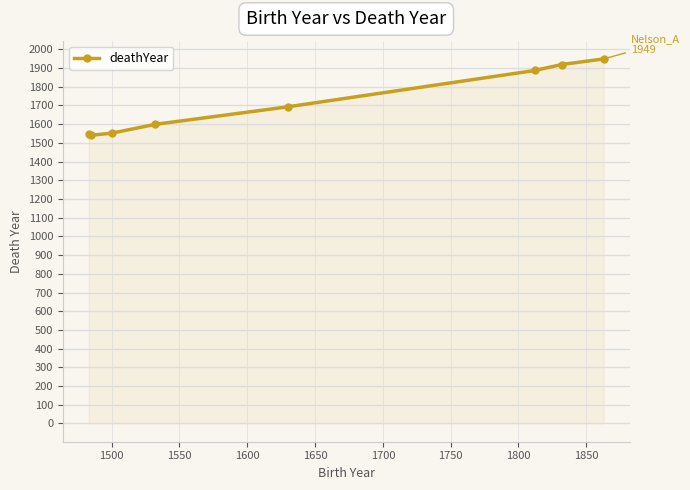

True or false: there are more than 2 points higher than both neighbors.

False